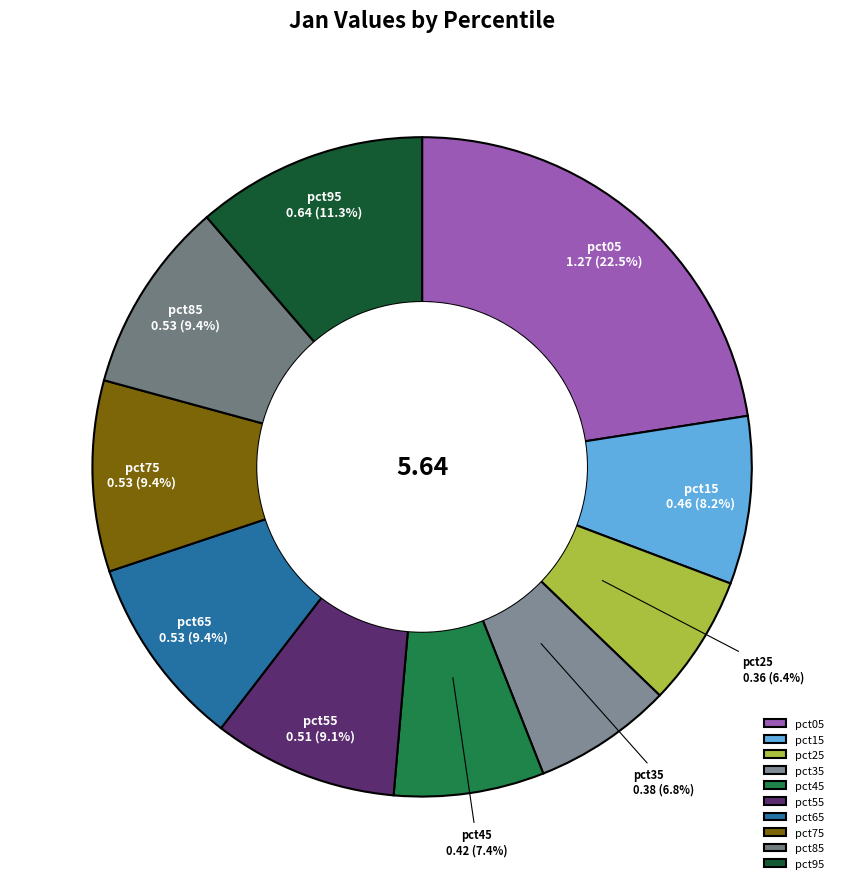

What is the largest slice in the pie chart?

pct05